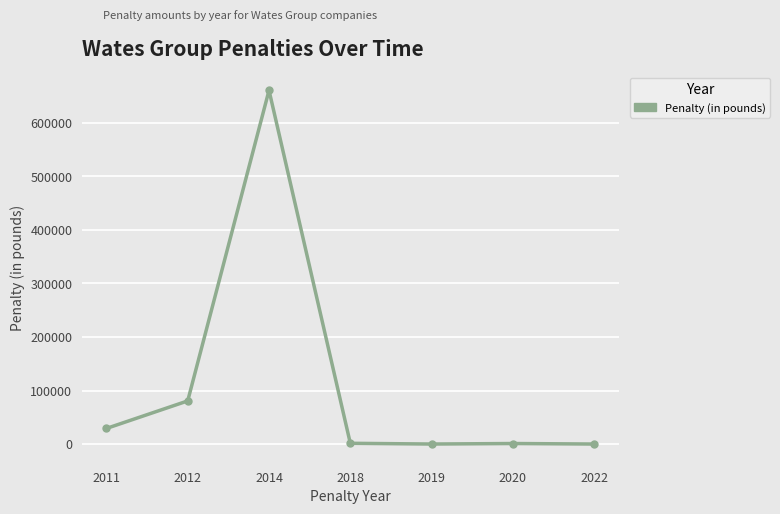

Where is the first local maximum?

2014